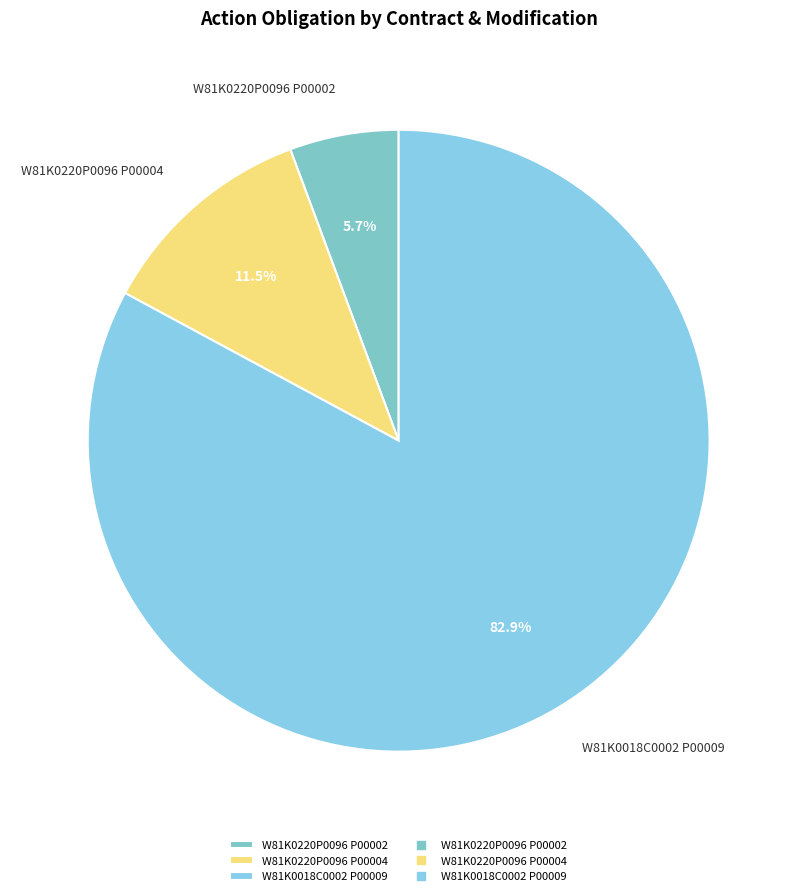

Count the number of slices in the pie.

3